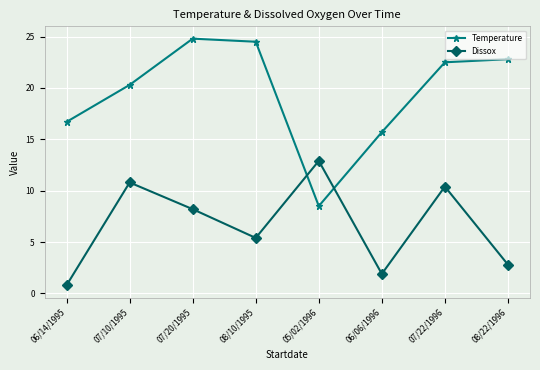

Reading right to left, what are all the values shown in this chart?

Temperature: 22.8	22.5	15.7	8.5	24.5	24.8	20.3	16.7
Dissox: 2.8	10.4	1.9	12.9	5.4	8.2	10.8	0.8